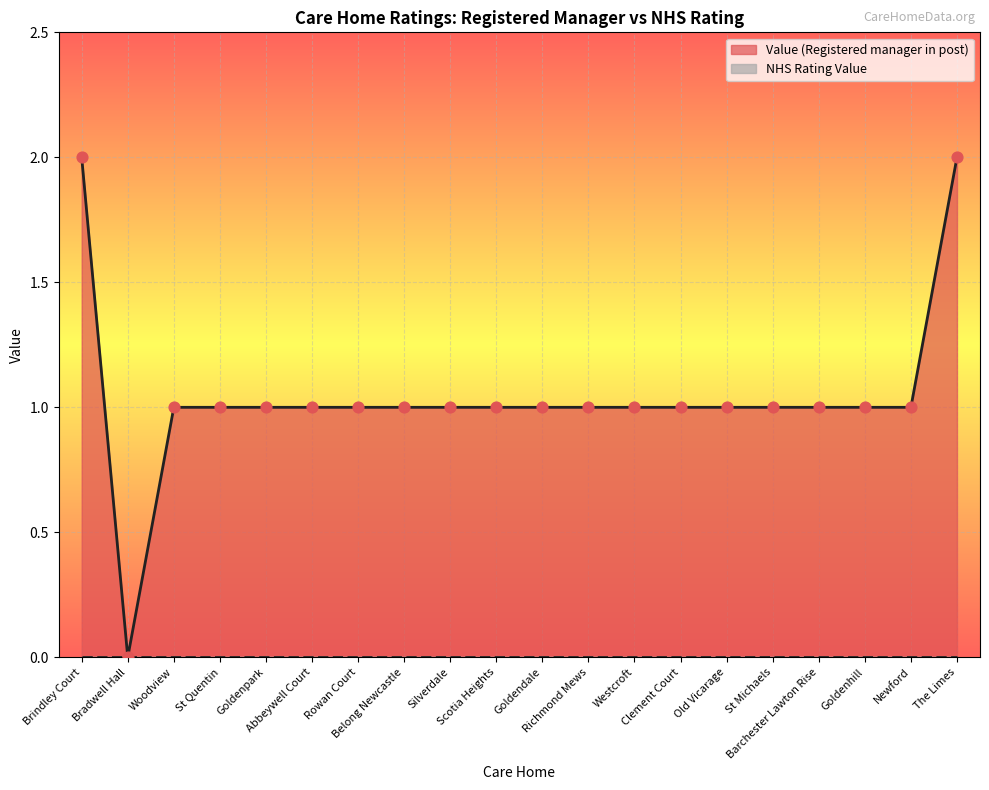

Approximately how many times larger is the value at Clement Court compared to Westcroft?

1.0